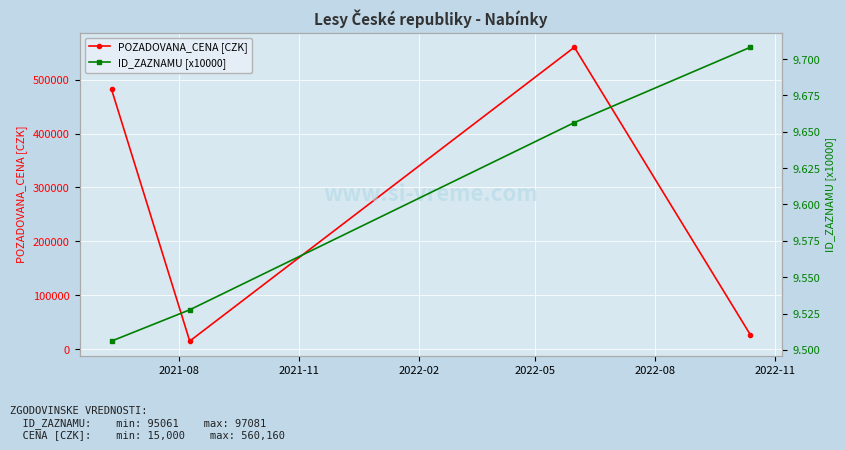

True or false: POZADOVANA_CENA [CZK] has more than 2 interior local peaks.

False